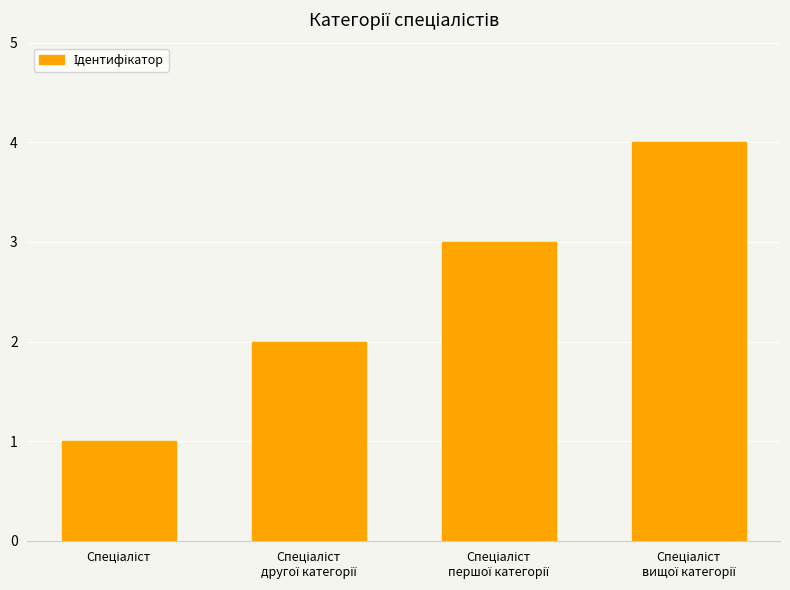

What is the greatest value displayed?

4